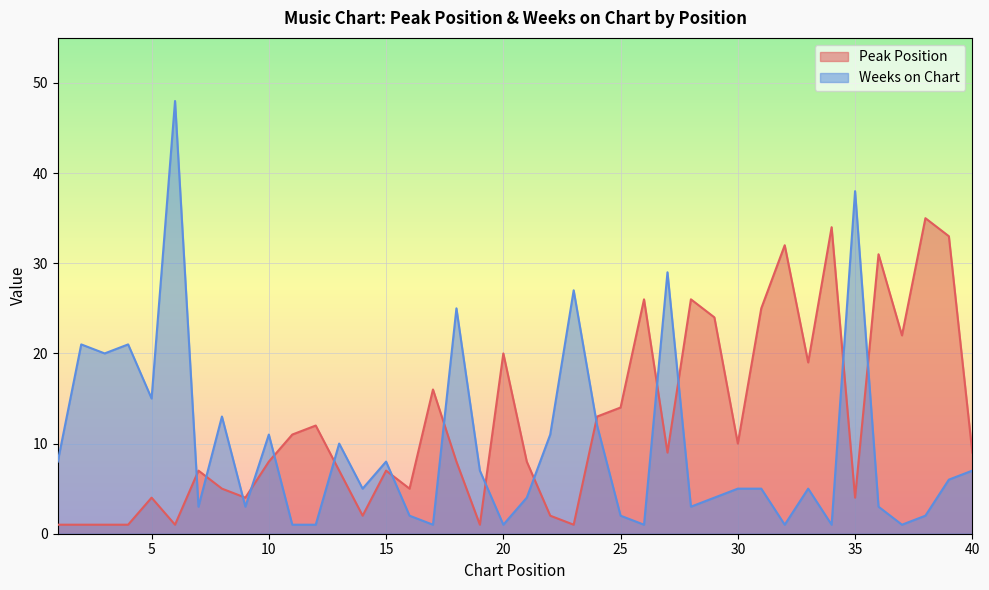

What is the difference between the maximum and second lowest values in the Weeks on Chart series?

47